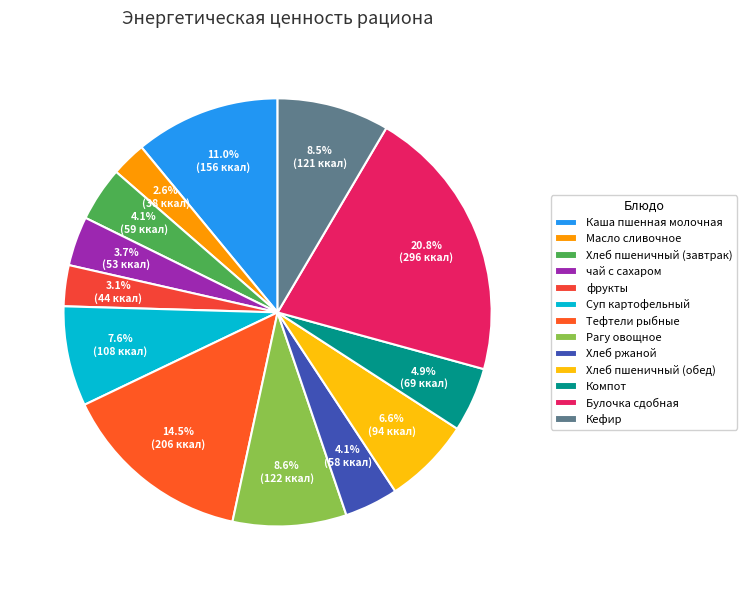

To the nearest percent, what is the difference between the largest and smallest slice percentages?

18%